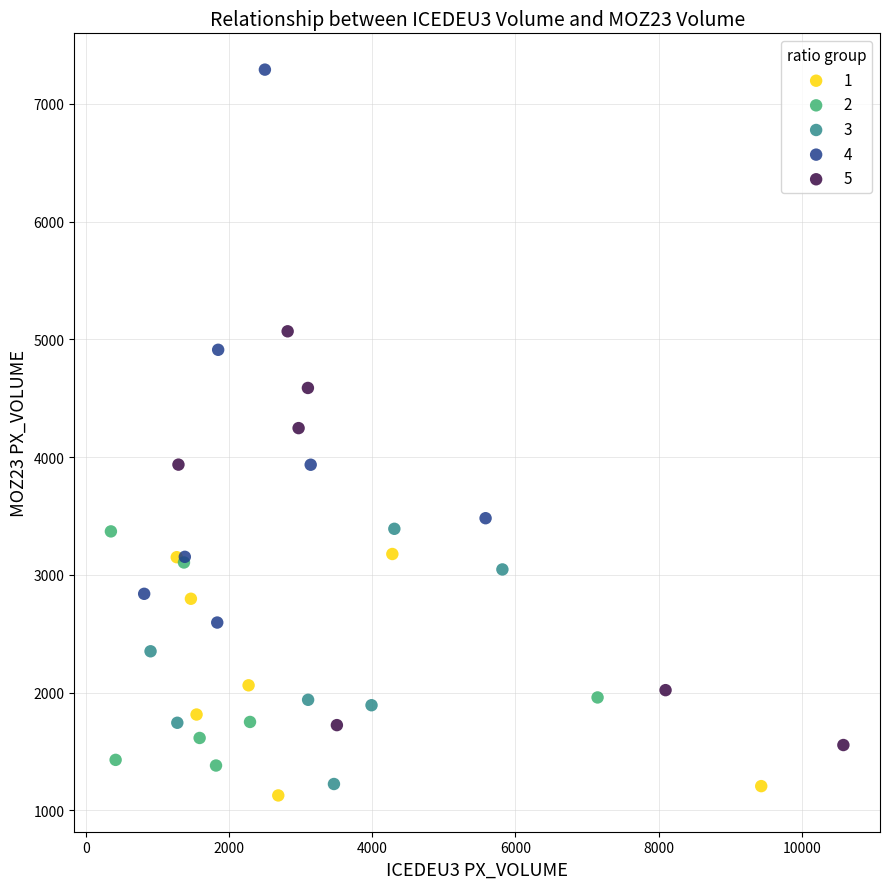

Which series has the largest Y range (max minus min)?

4